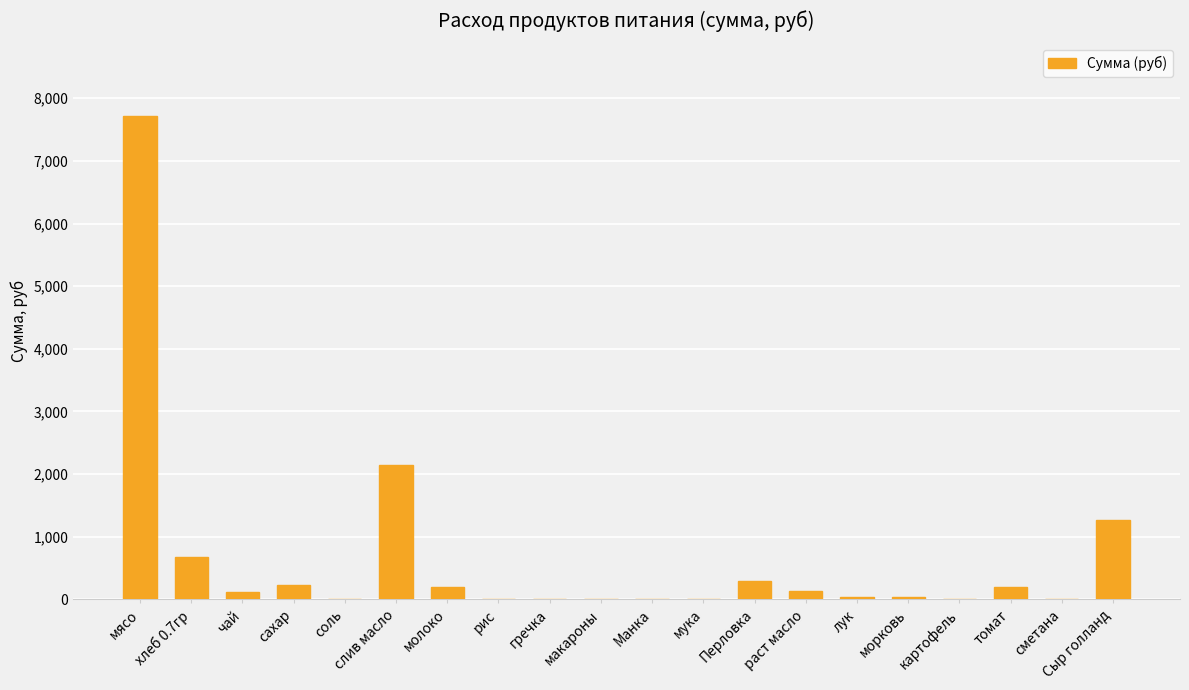

Is it true that the value at Сыр голланд is 307.8?

False